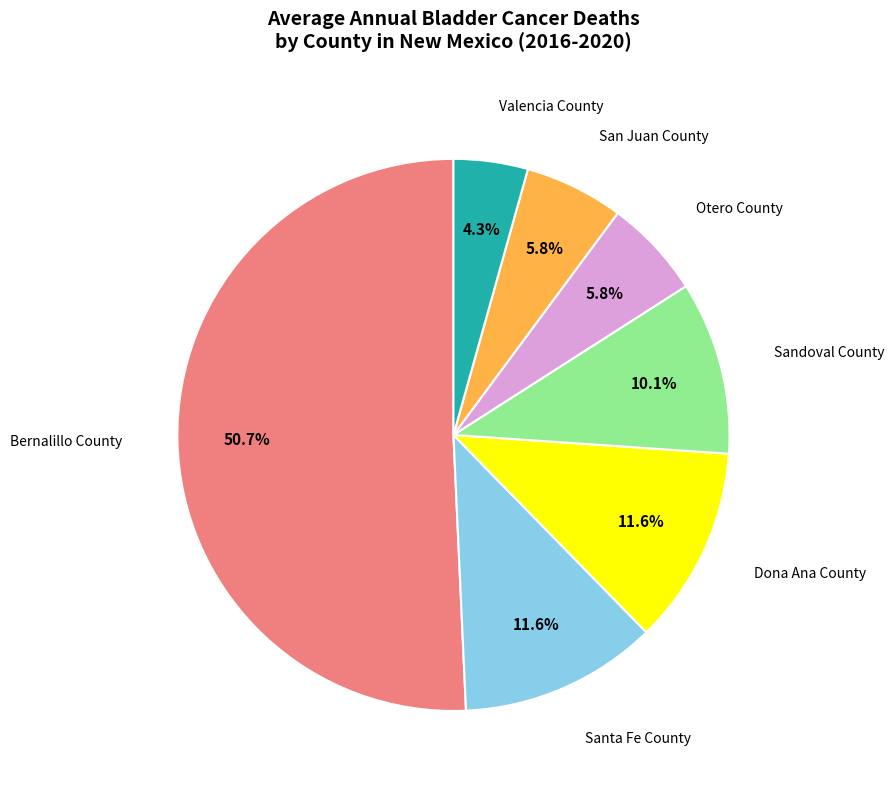

Does any single category account for the majority?

Yes